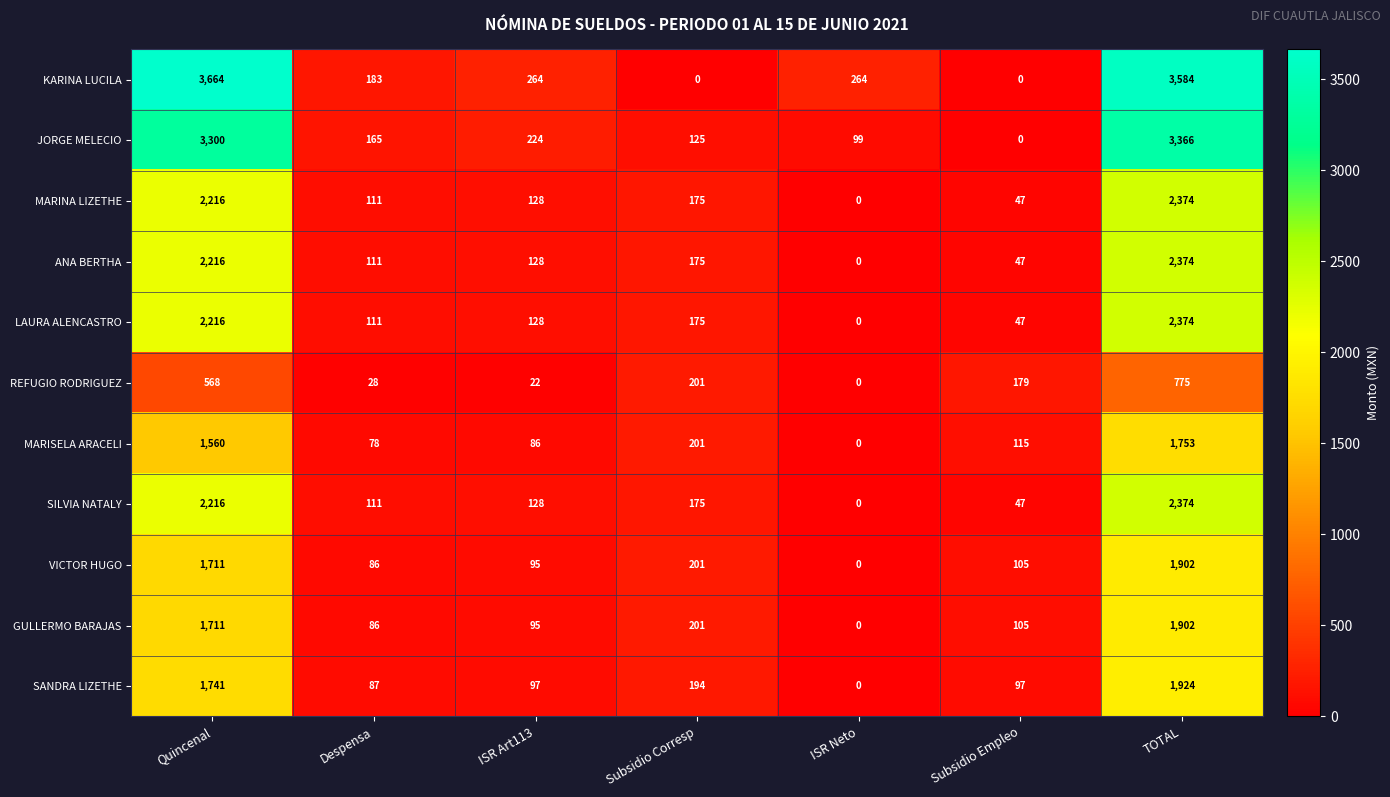

Rank the categories by VICTOR HUGO value from lowest to highest.

ISR Neto, Despensa, ISR Art113, Subsidio Empleo, Subsidio Corresp, Quincenal, TOTAL